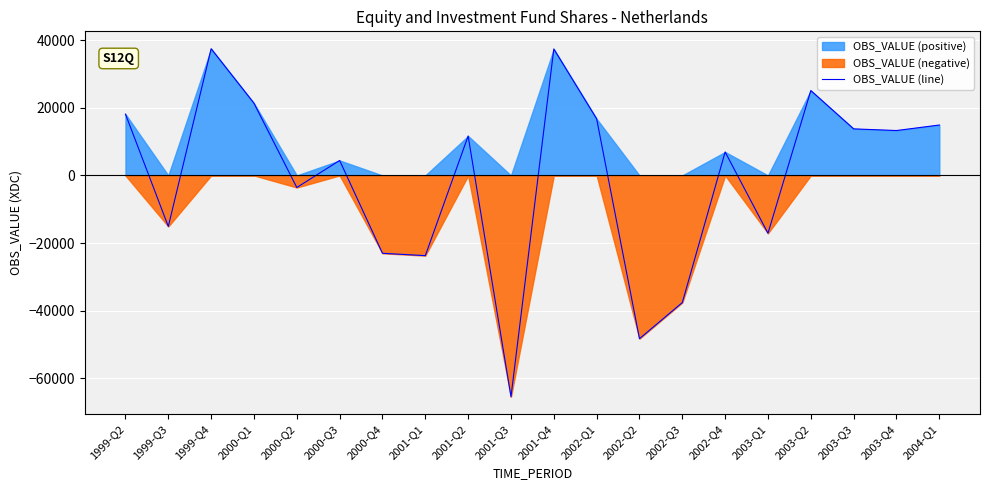

Rank the categories by value from lowest to highest.

2001-Q3, 2002-Q2, 2002-Q3, 2001-Q1, 2000-Q4, 2003-Q1, 1999-Q3, 2000-Q2, 2000-Q3, 2002-Q4, 2001-Q2, 2003-Q4, 2003-Q3, 2004-Q1, 2002-Q1, 1999-Q2, 2000-Q1, 2003-Q2, 2001-Q4, 1999-Q4